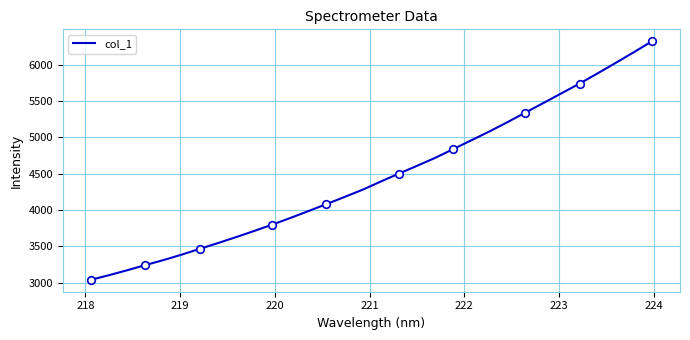

What is the difference between the maximum and minimum values?

3285.5